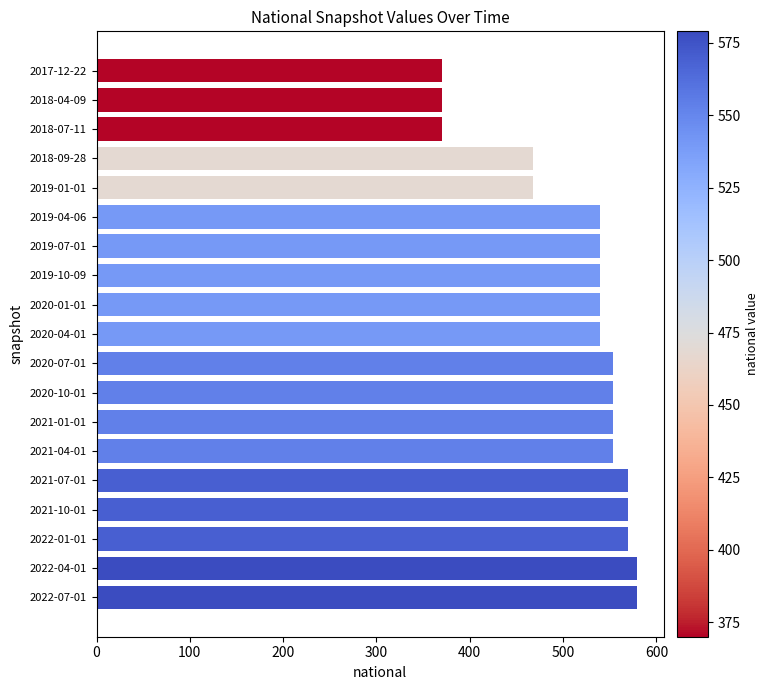

What is the value of the 6th bar from the top?

540